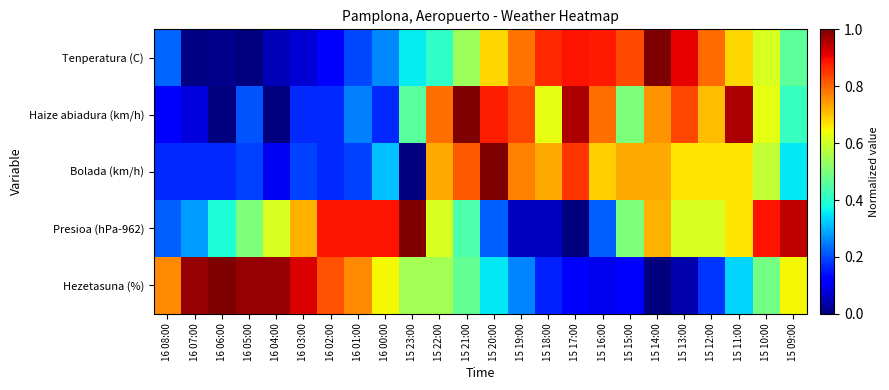

How many series are shown in this chart?

5